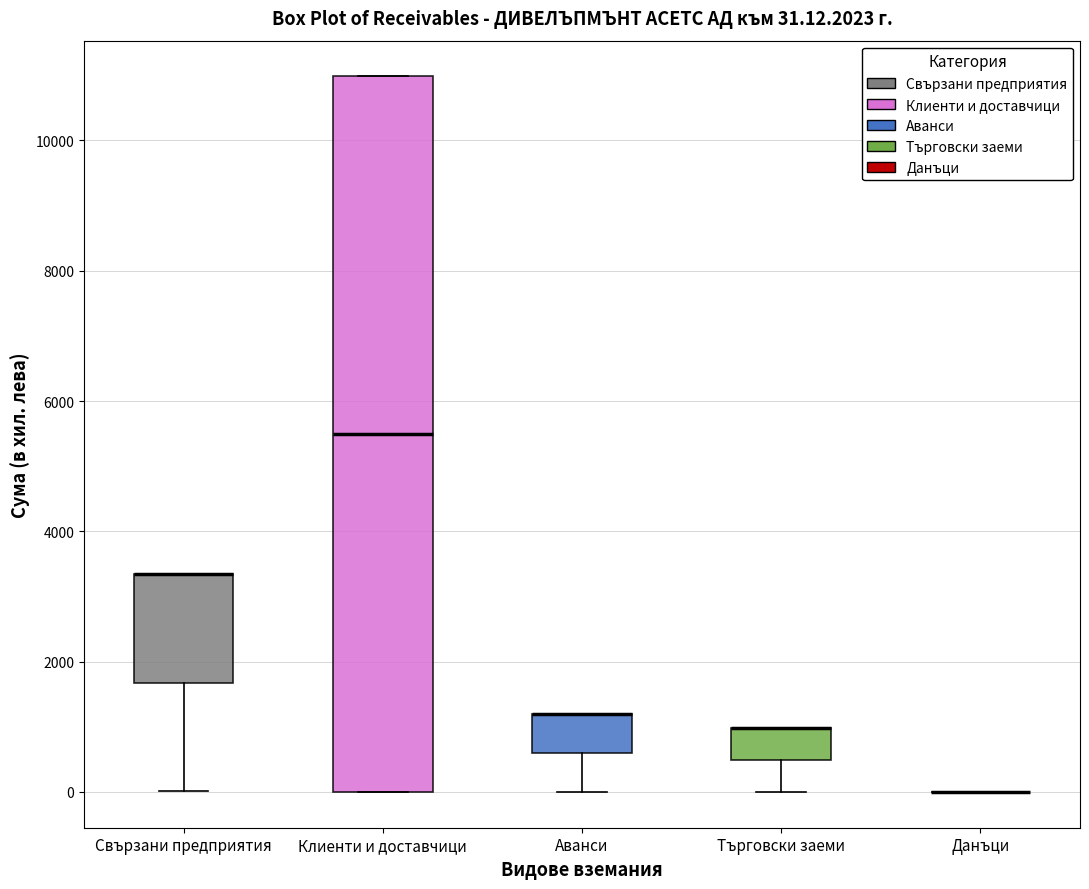

Which box is the tallest, from its lower edge to its upper edge?

Клиенти и доставчици